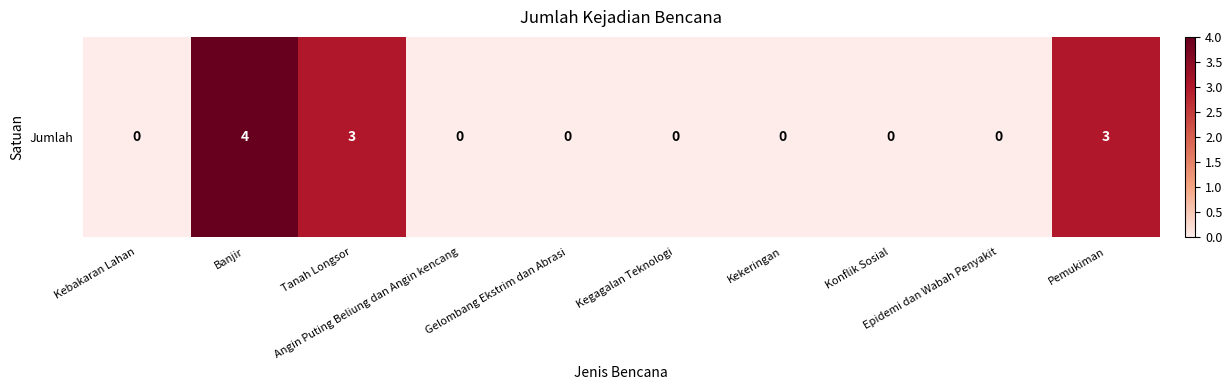

At which label is the value closest to 2?

Tanah Longsor